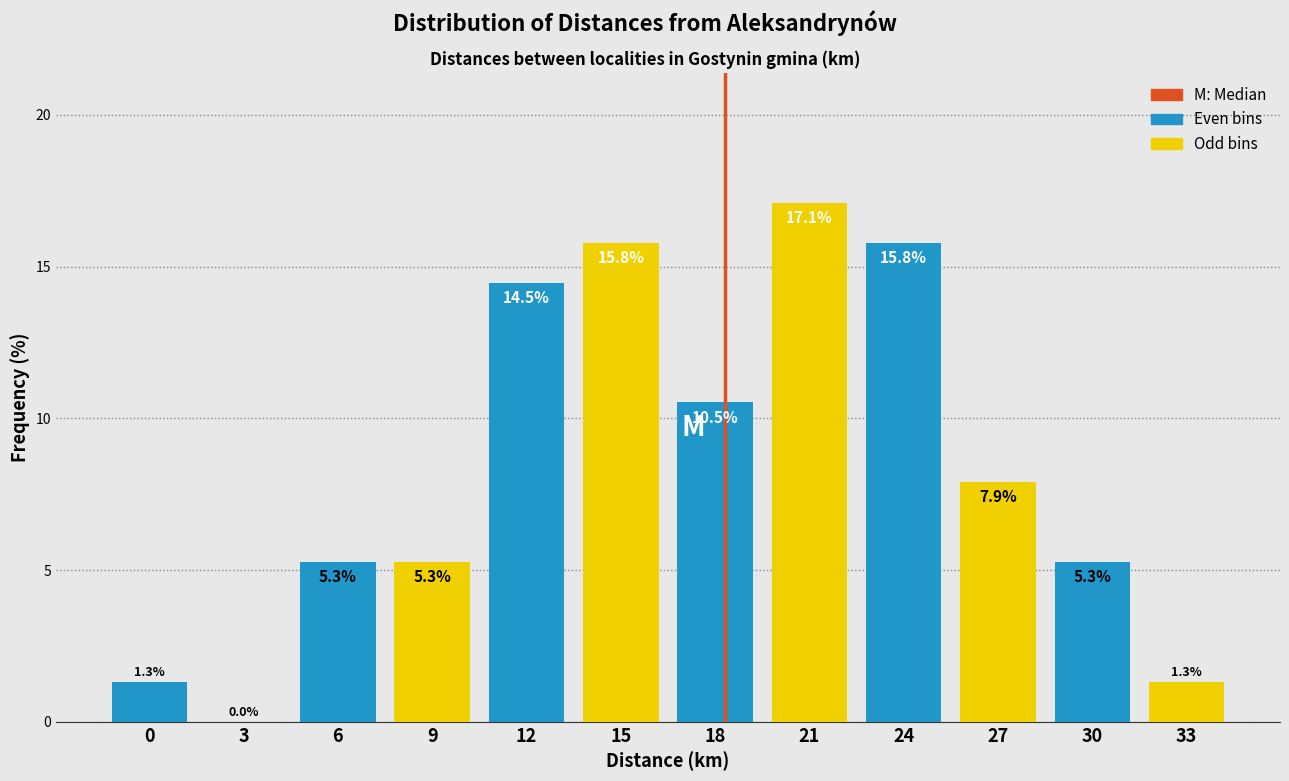

What is the total value across all series at 12?

30.3